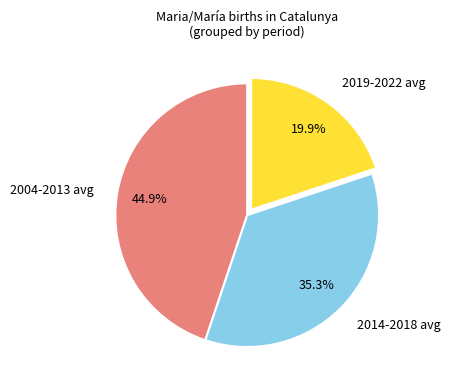

Rank the categories by value from highest to lowest.

2004-2013 avg, 2014-2018 avg, 2019-2022 avg